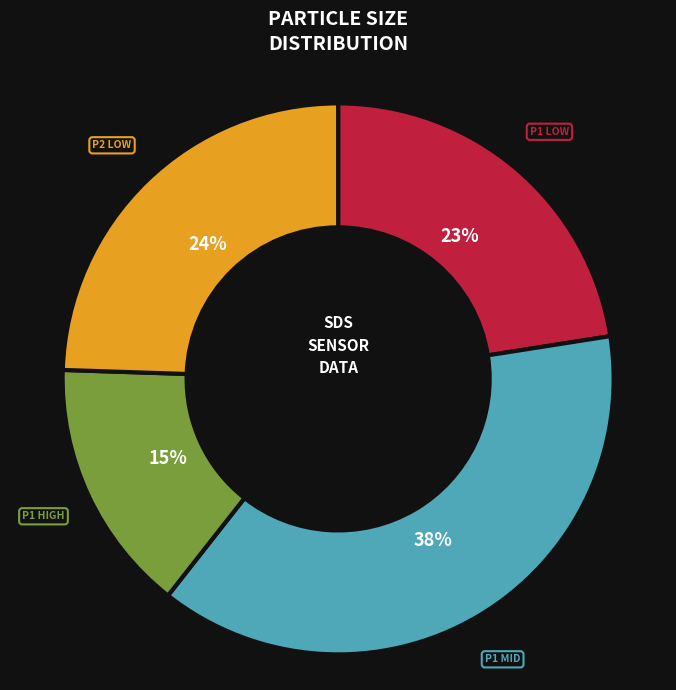

Is there a majority slice in this chart?

No